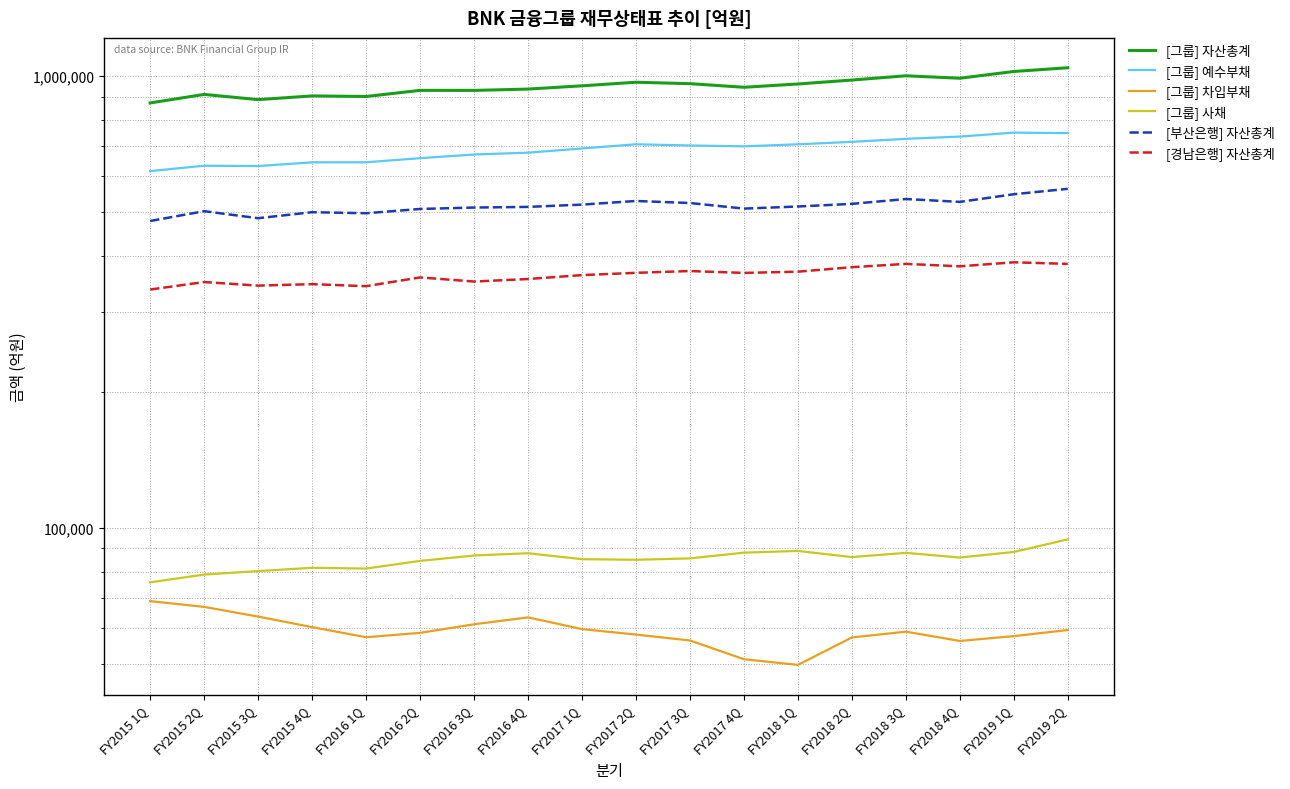

Which series has the largest total across all categories?

[그룹] 자산총계